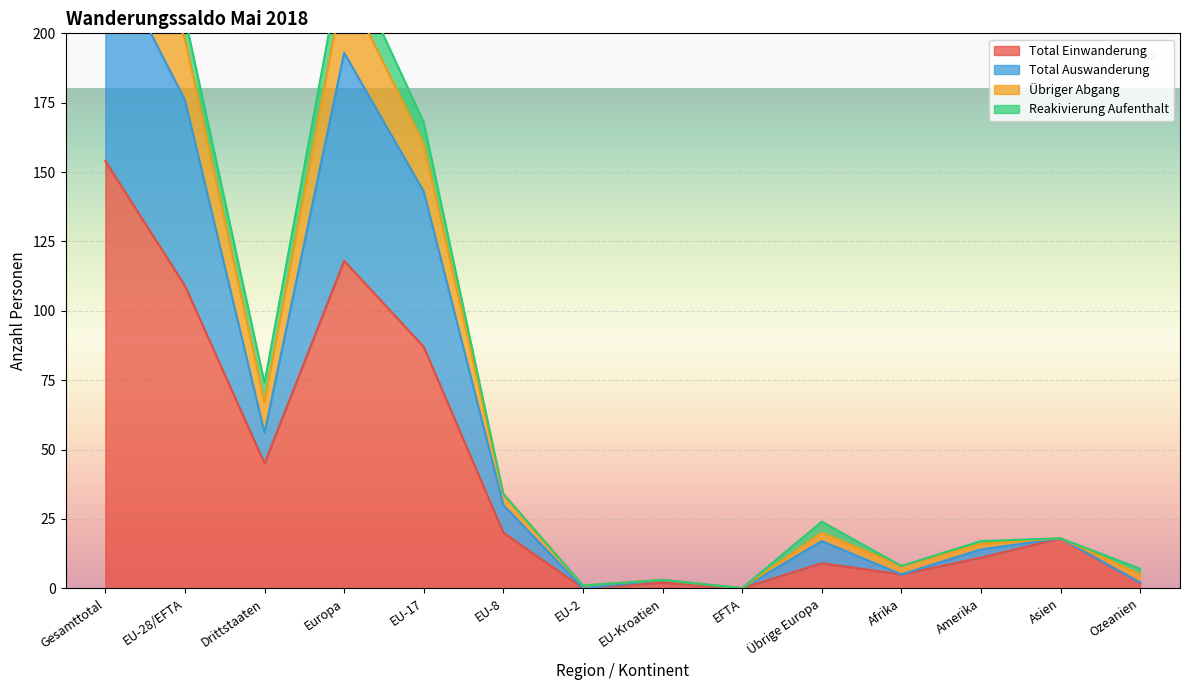

True or false: Total Einwanderung has a value of 154 at Gesamttotal.

True